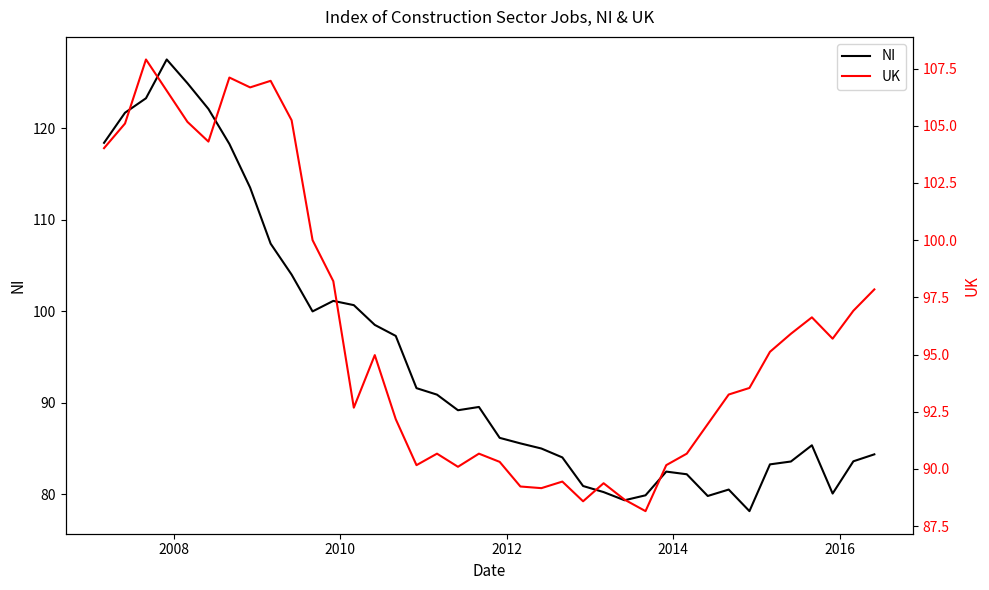

What is the lowest value of the NI series?

78.2